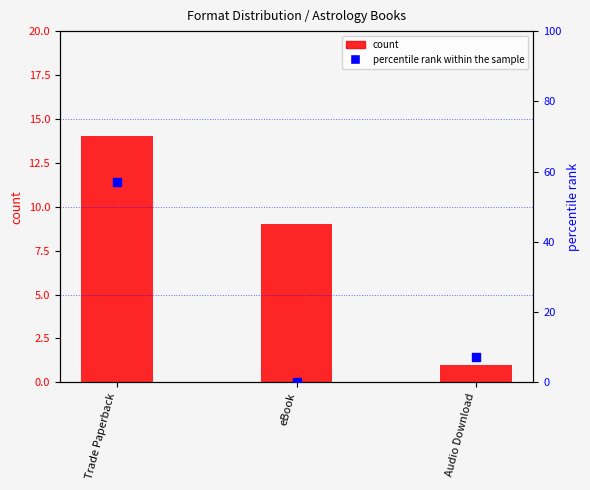

What are all the series names shown in the legend?

count, percentile rank within the sample